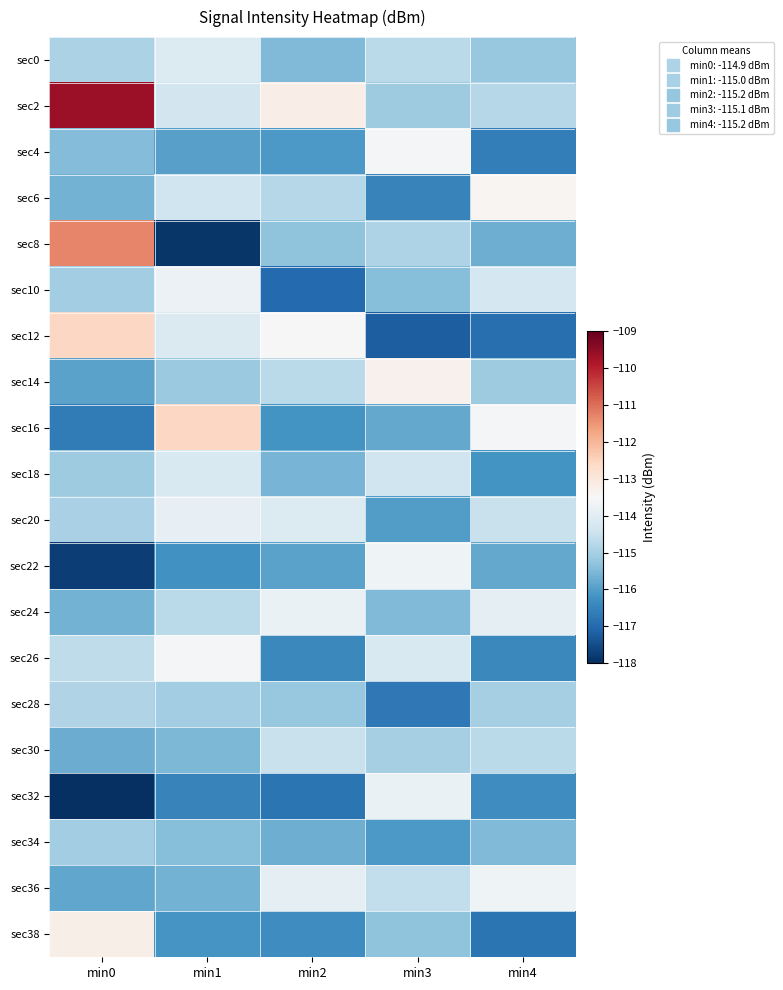

Which category has the lowest value across all series?

min0